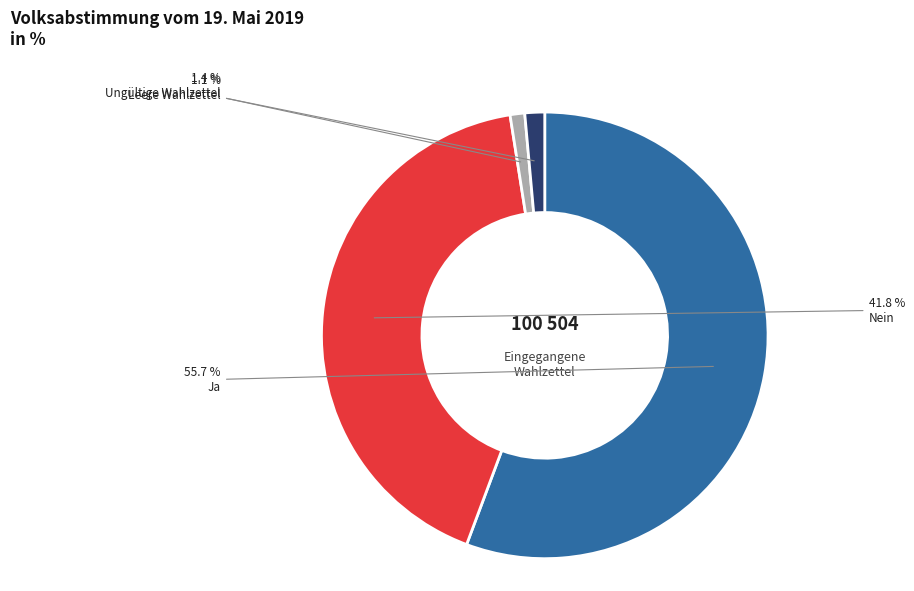

Count the number of slices in the pie.

4